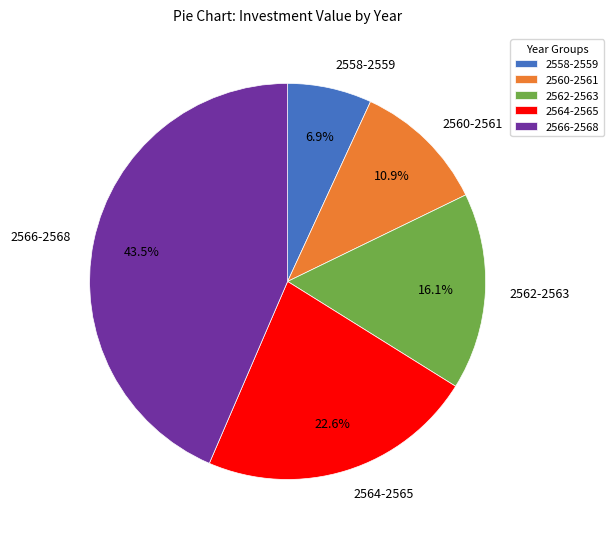

Count the number of slices in the pie.

5